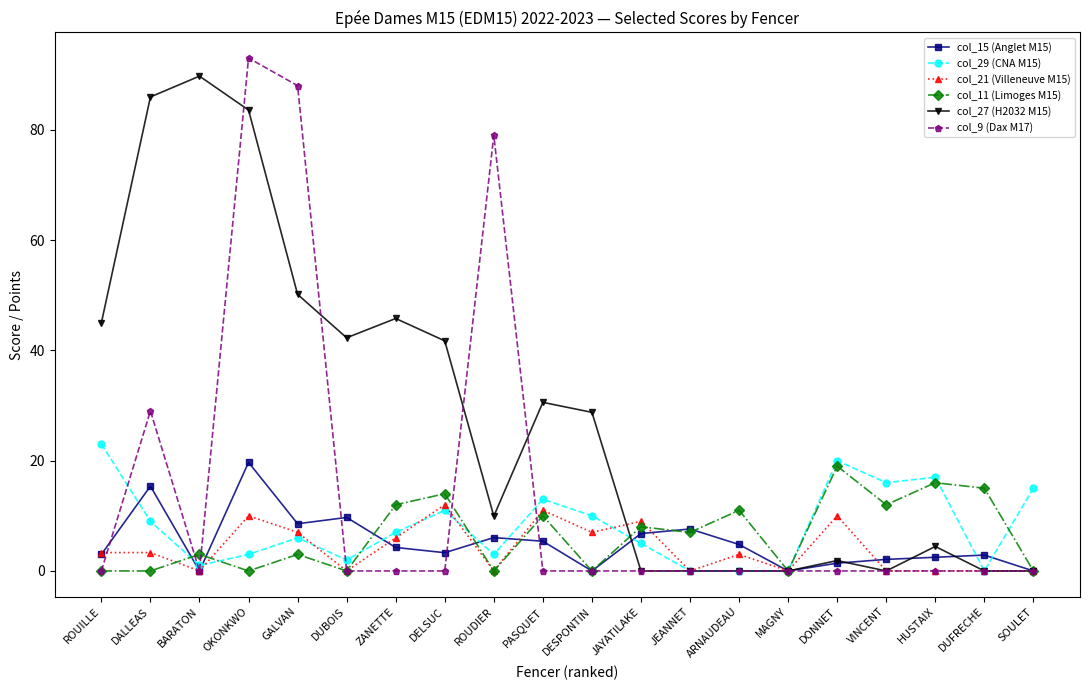

Which category has the highest value in the col_9 (Dax M17) series?

OKONKWO